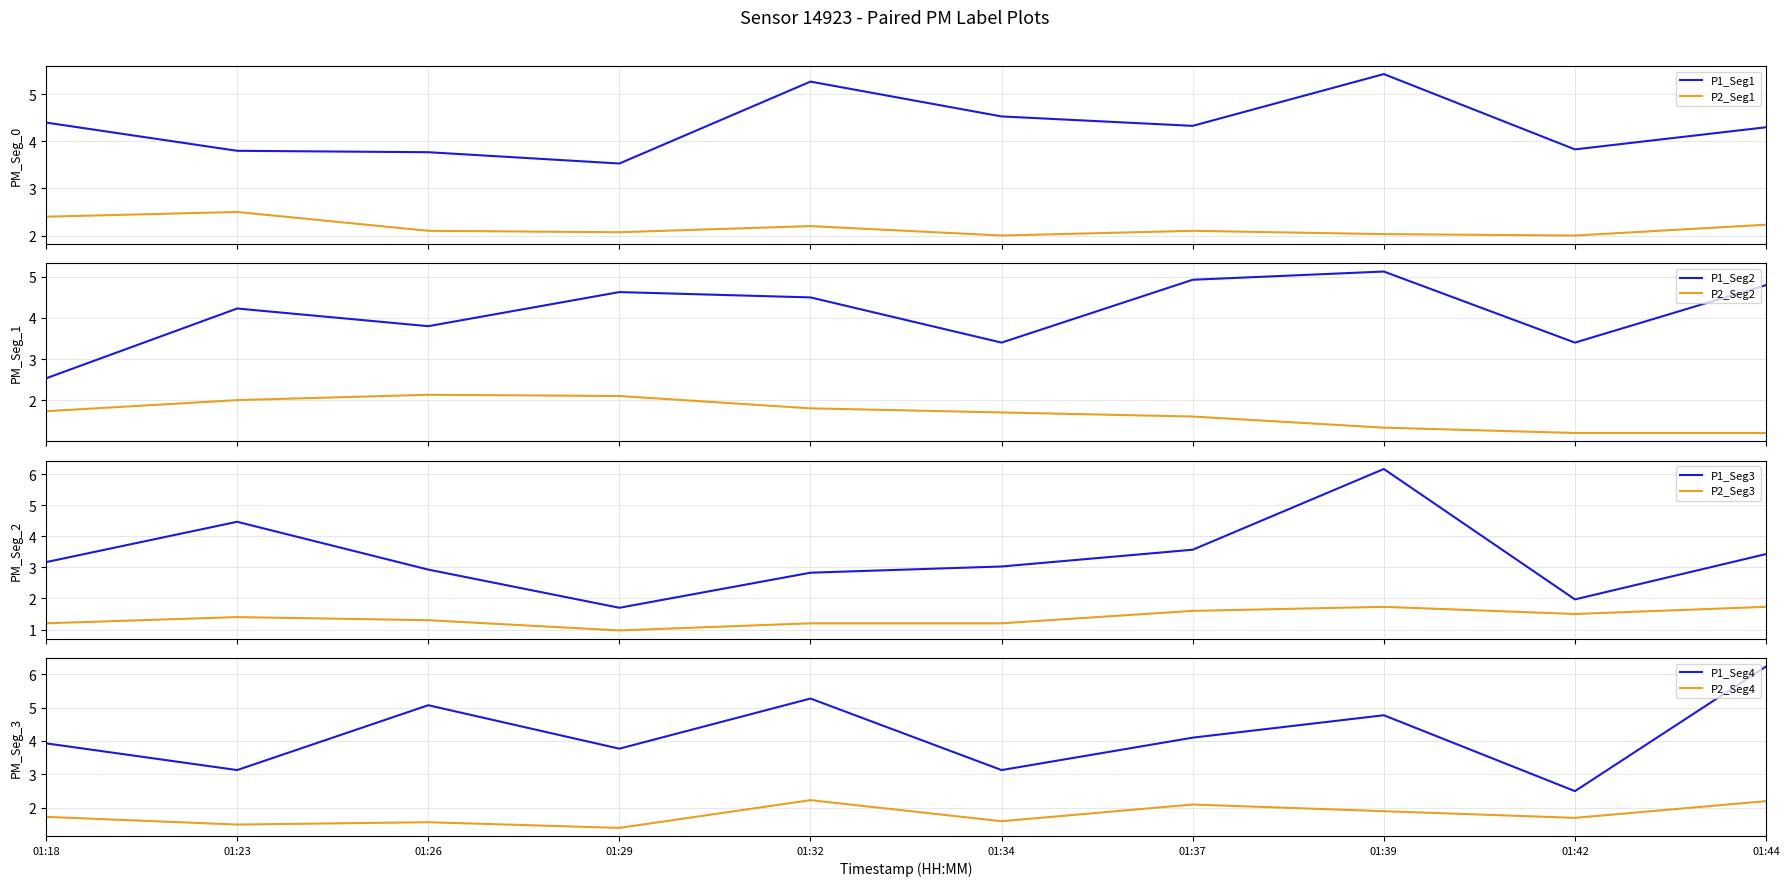

The P2 series shows 3.5 at P2. True or false?

False